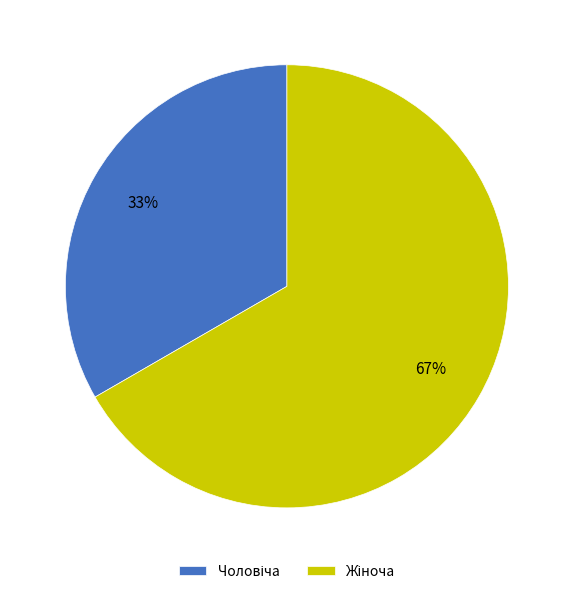

Does any single category account for the majority?

Yes